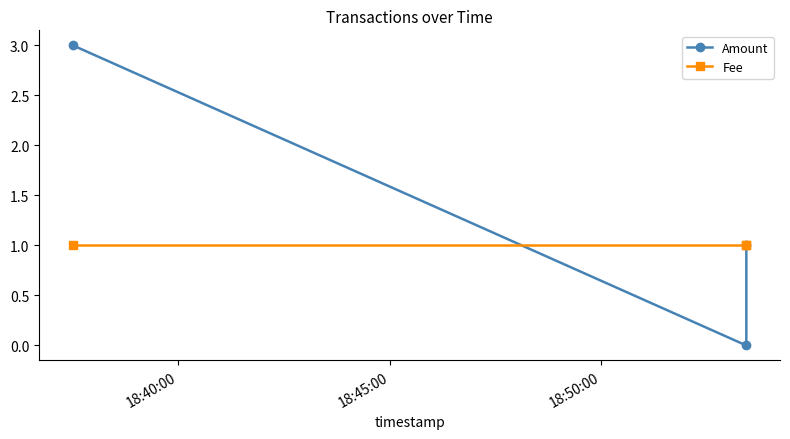

What are all the series names shown in the legend?

Amount, Fee